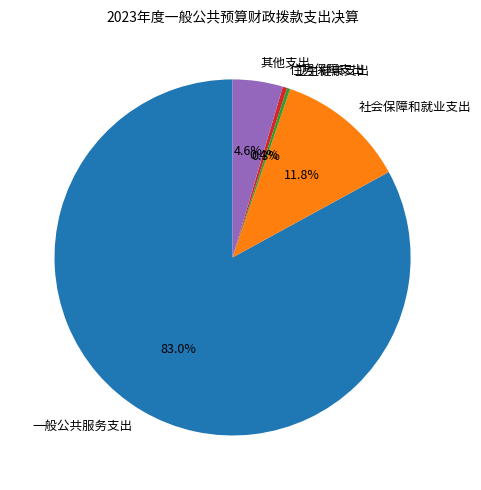

To the nearest percent, what is the average slice percentage?

20%